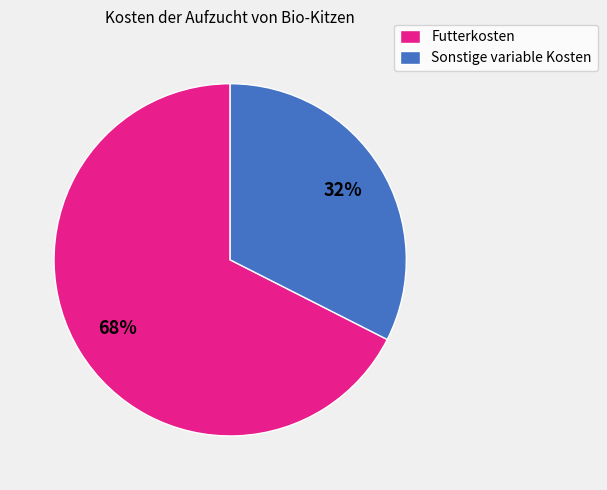

To the nearest percent, what portion does Sonstige variable Kosten represent?

32%